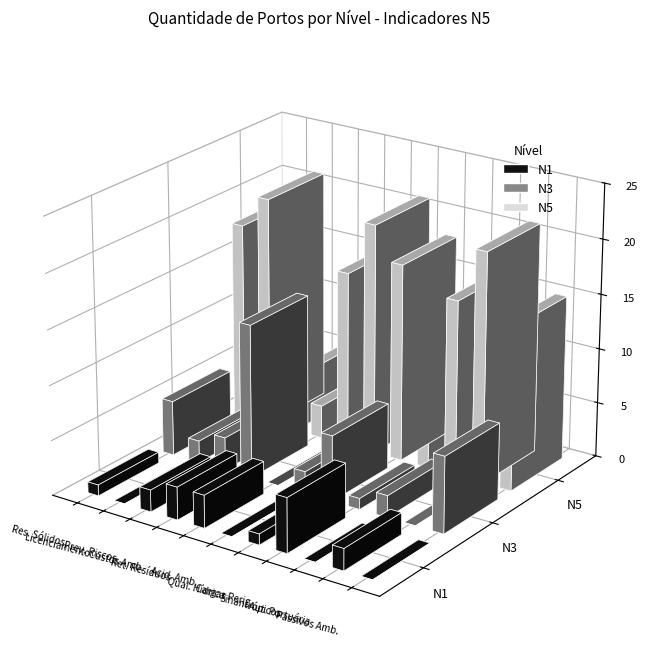

At Qualidade Ambiental, list the series in order from largest to smallest.

N5, N3, N1